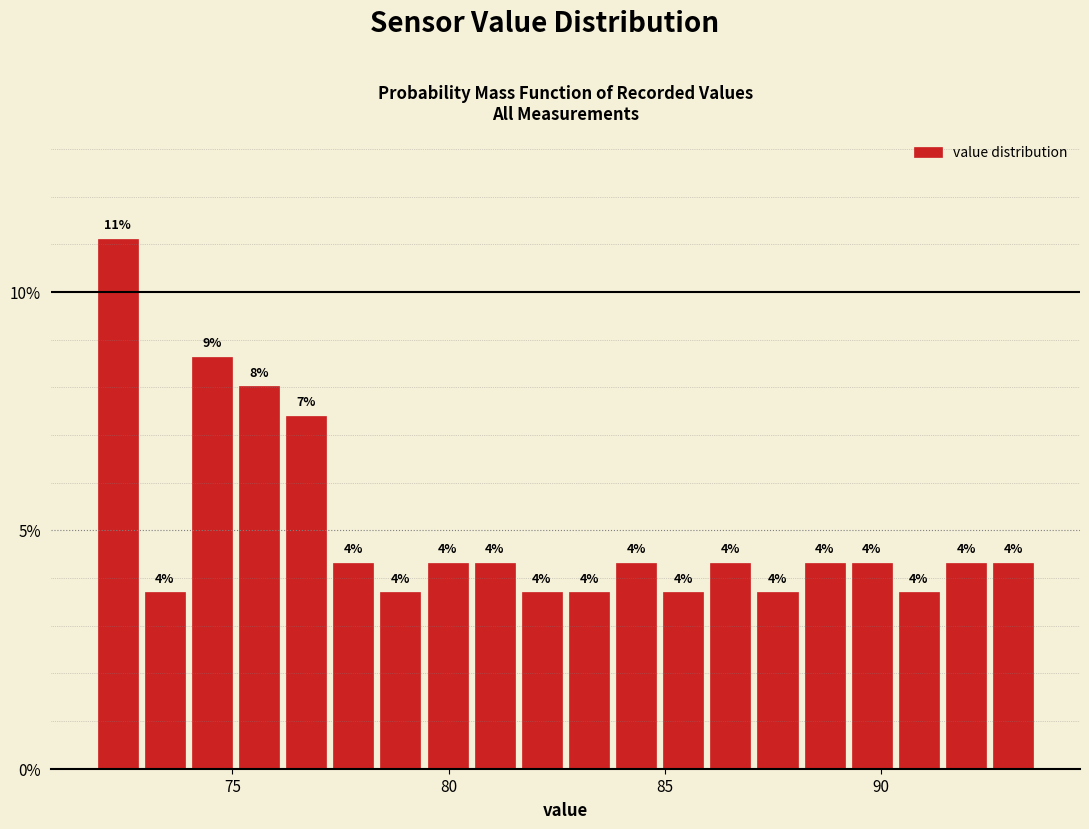

Around what value on the x-axis is the tallest bar? Give the approximate position of its centre, as read against the axis.

72.5